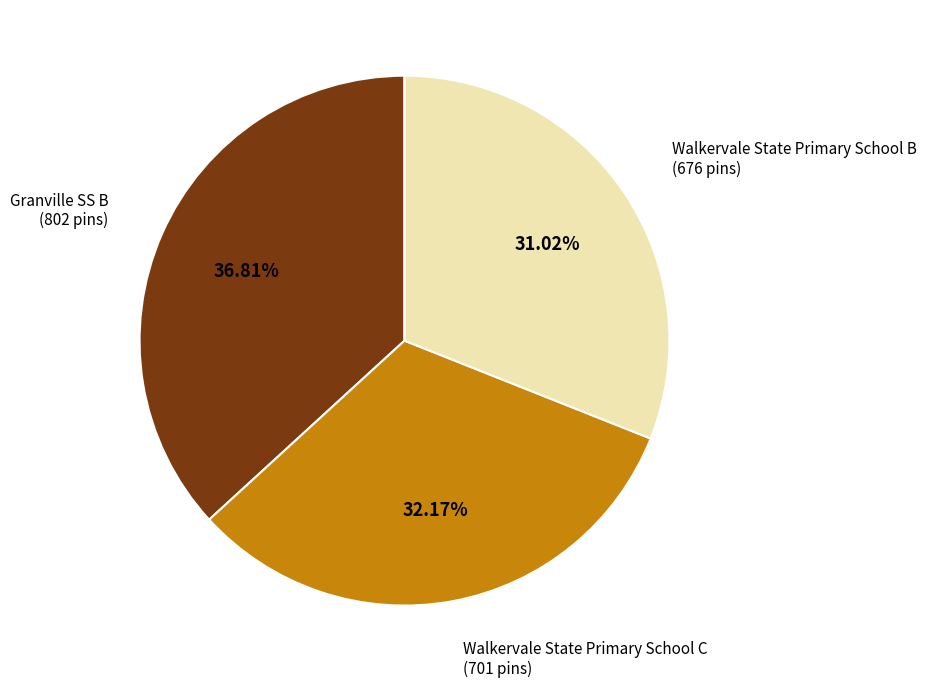

Is there a majority slice in this chart?

No